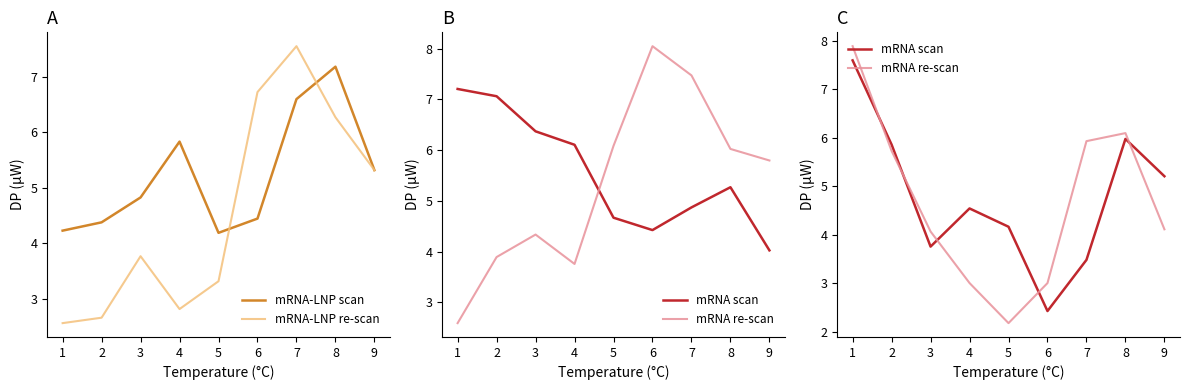

The mRNA scan series shows 8.4 at 8. True or false?

False